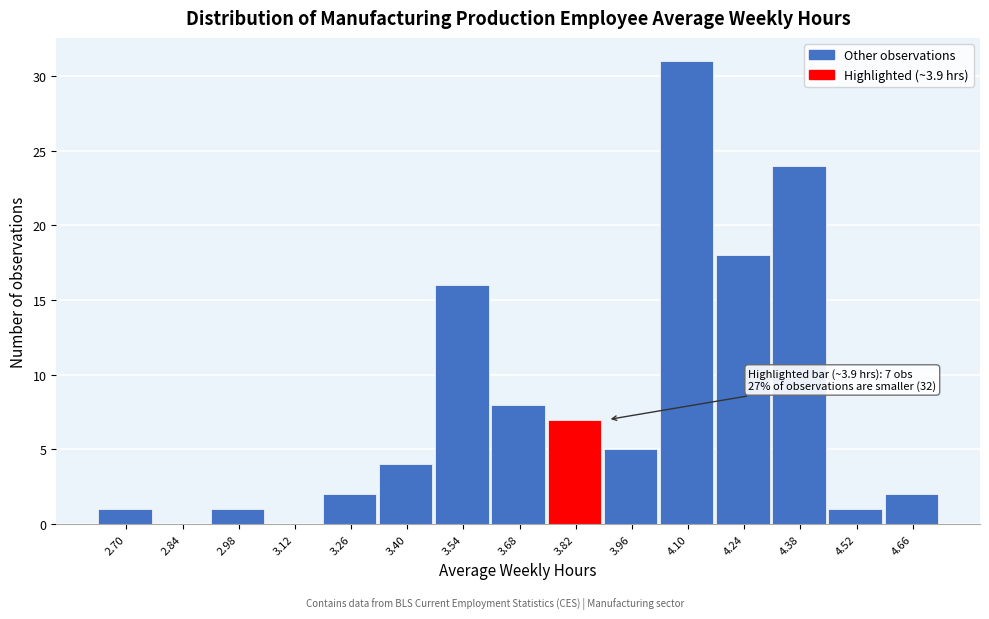

Reading left to right, what are all the values shown in this chart?

2.70=1	2.84=0	2.98=1	3.12=0	3.26=2	3.40=4	3.54=16	3.68=8	3.82=7	3.96=5	4.10=31	4.24=18	4.38=24	4.52=1	4.66=2